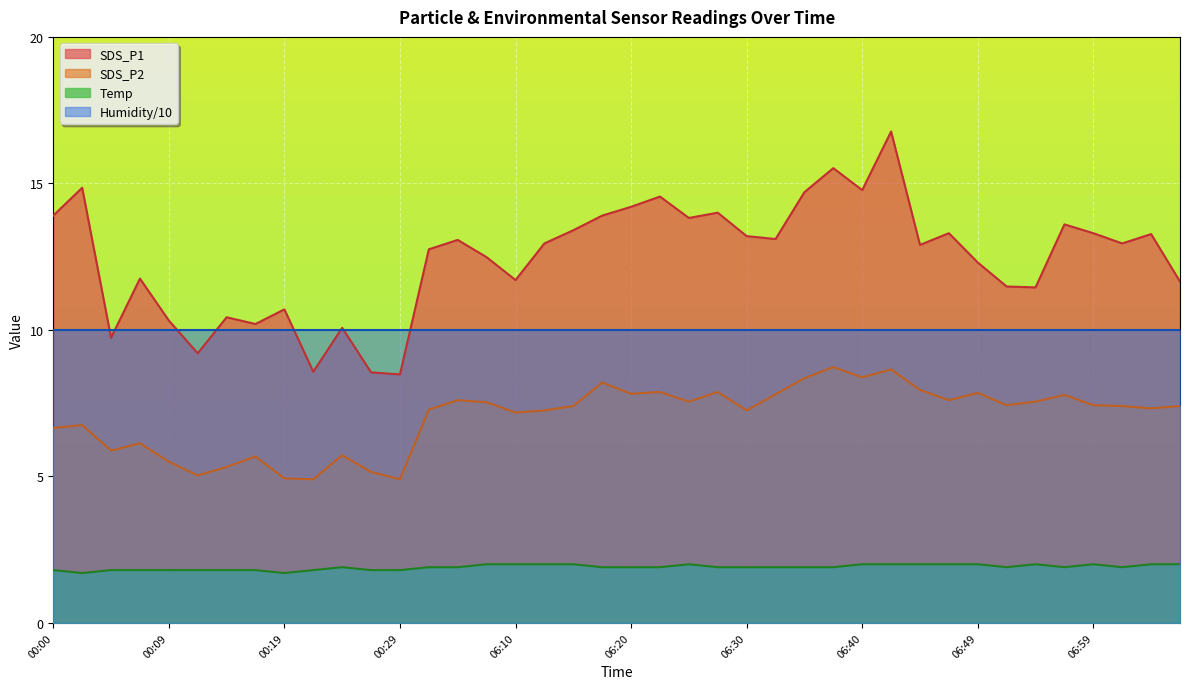

What is the difference between the maximum and minimum values in the SDS_P2 series?

3.8